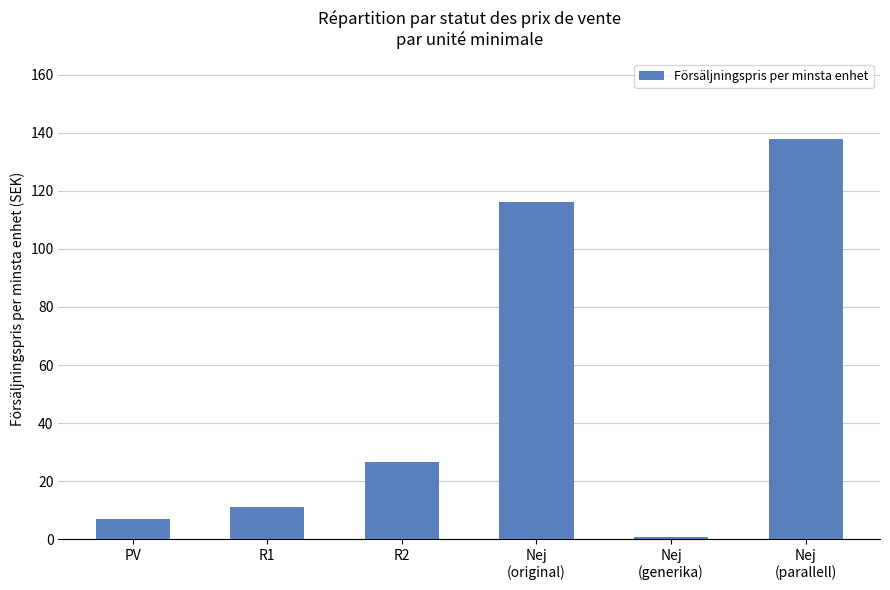

The value at Nej
(parallell) is 137.9. True or false?

True